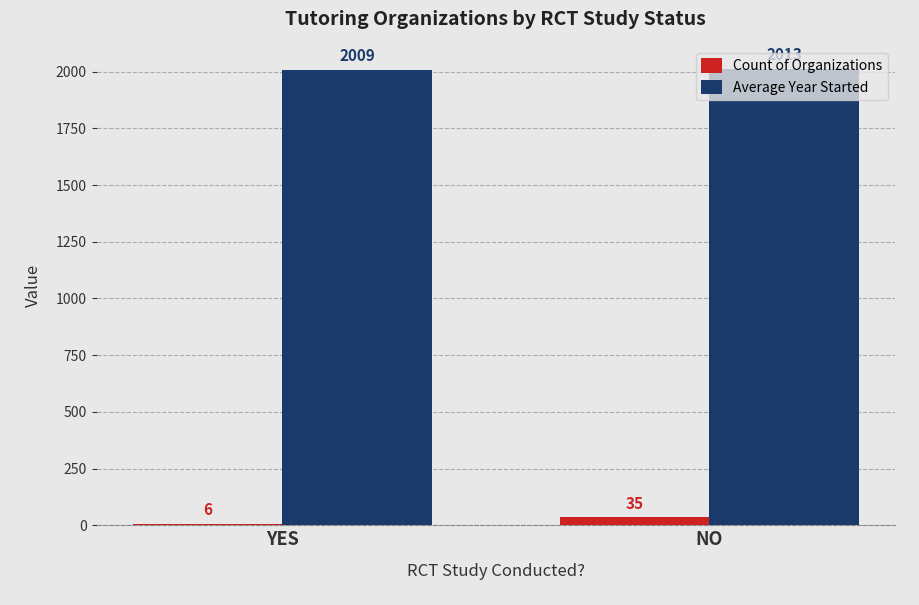

Count the number of data series in this chart.

2